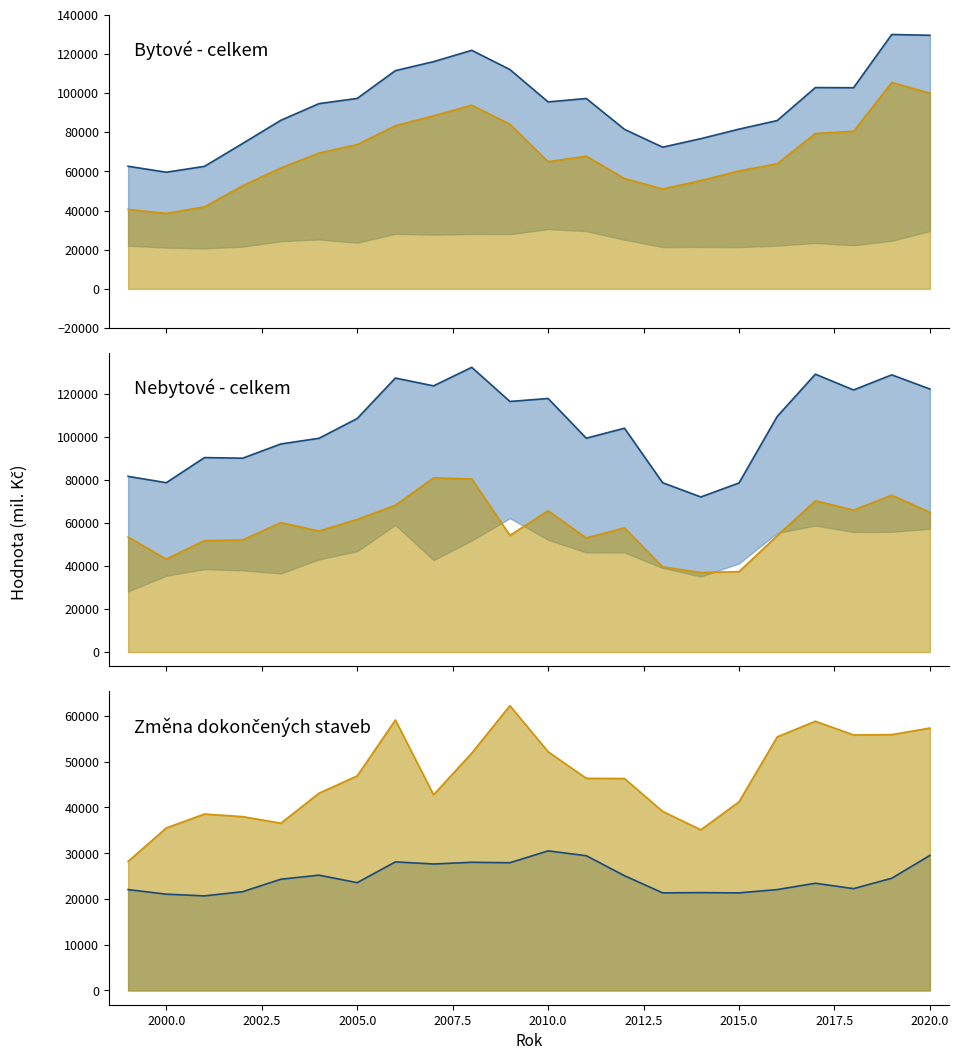

How many interior local valleys does the nebytove_nova_line series have?

6